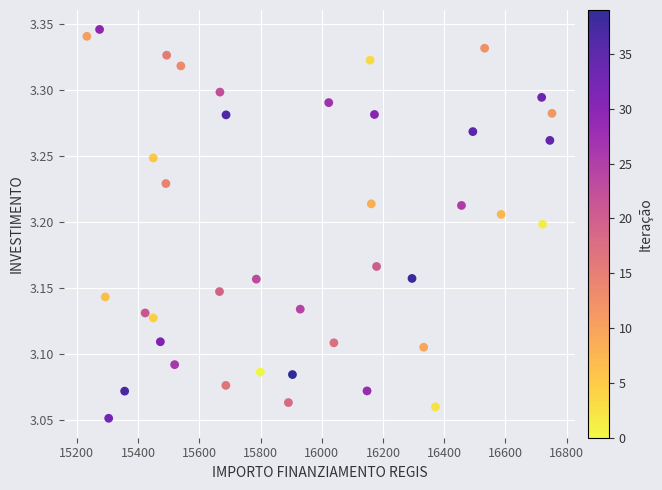

What is the range of X values (max minus min)?

1518.9